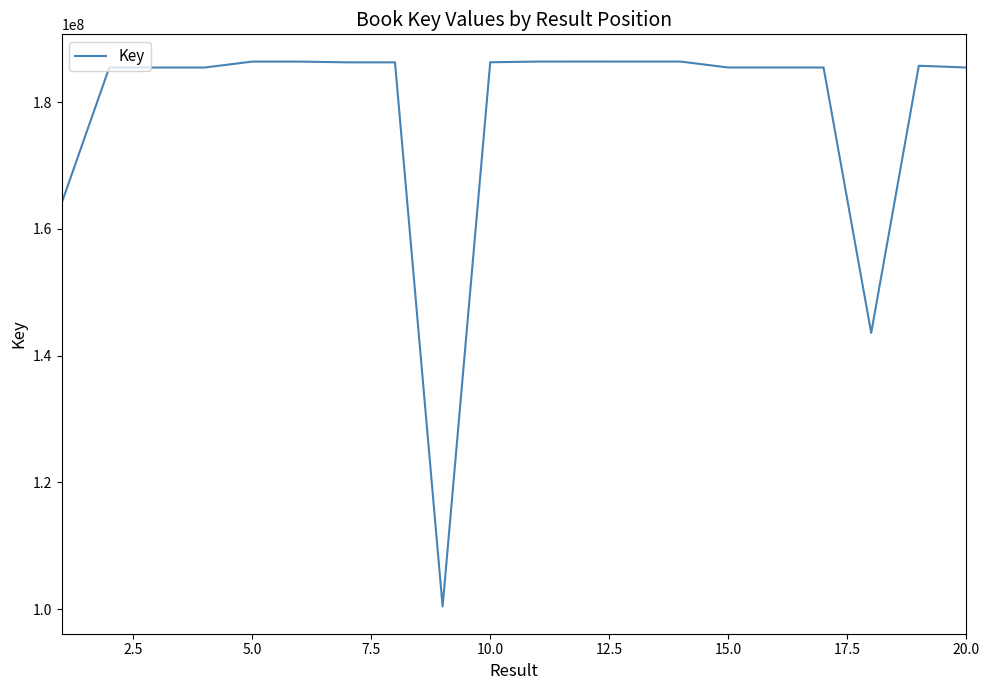

What is the smallest value displayed?

100401770